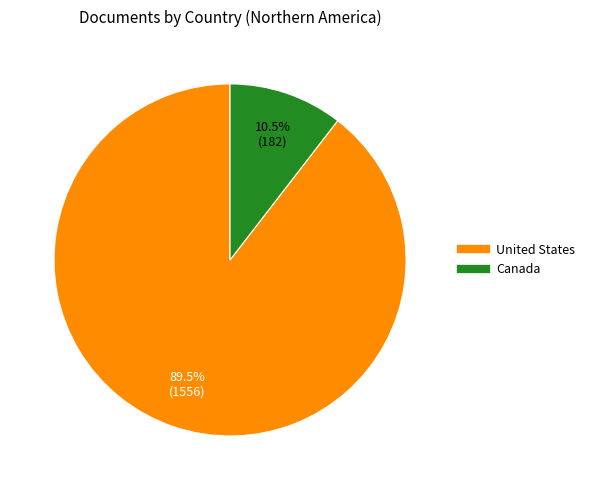

What is the largest slice in the pie chart?

United States